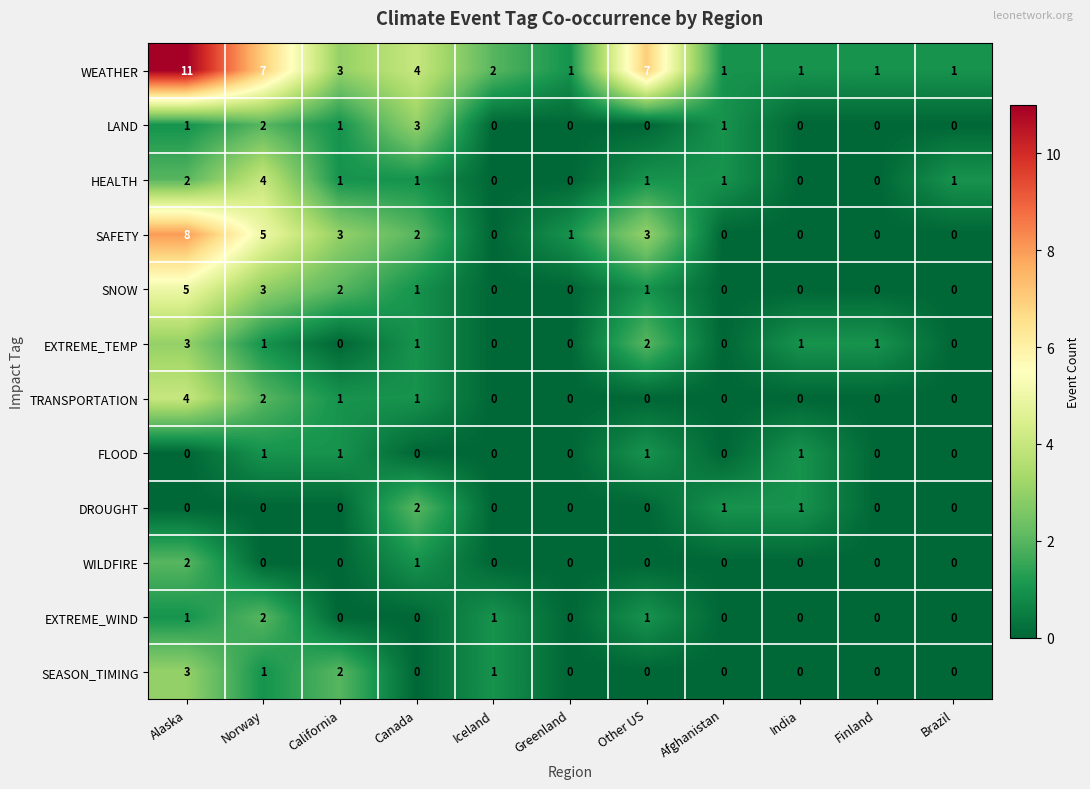

How many series are shown in this chart?

12